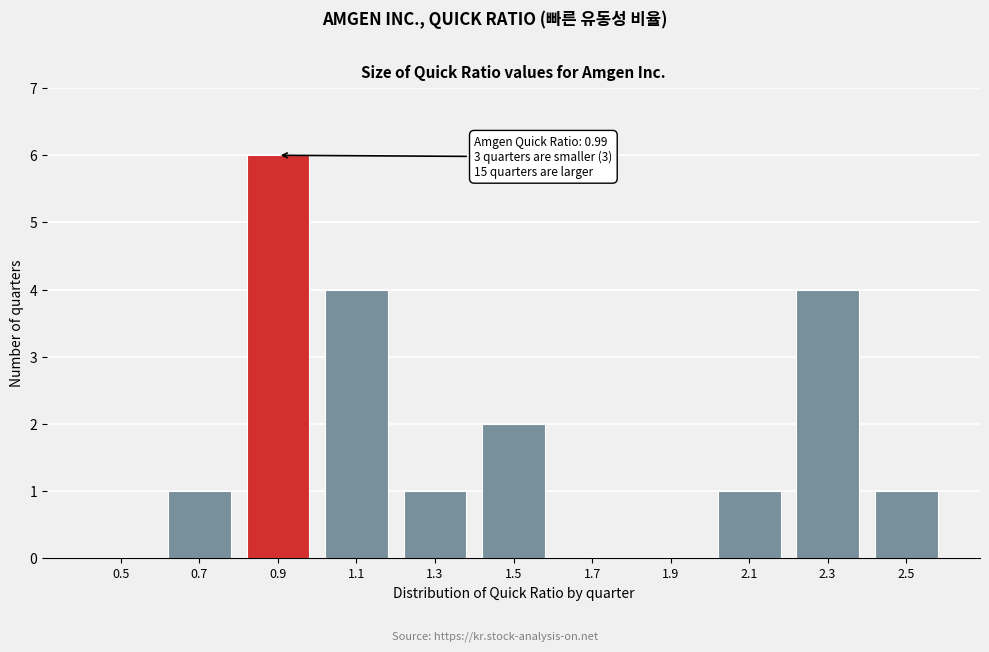

Reading left to right, list all the values displayed in this chart.

0.5=0	0.7=1	0.9=6	1.1=4	1.3=1	1.5=2	1.7=0	1.9=0	2.1=1	2.3=4	2.5=1